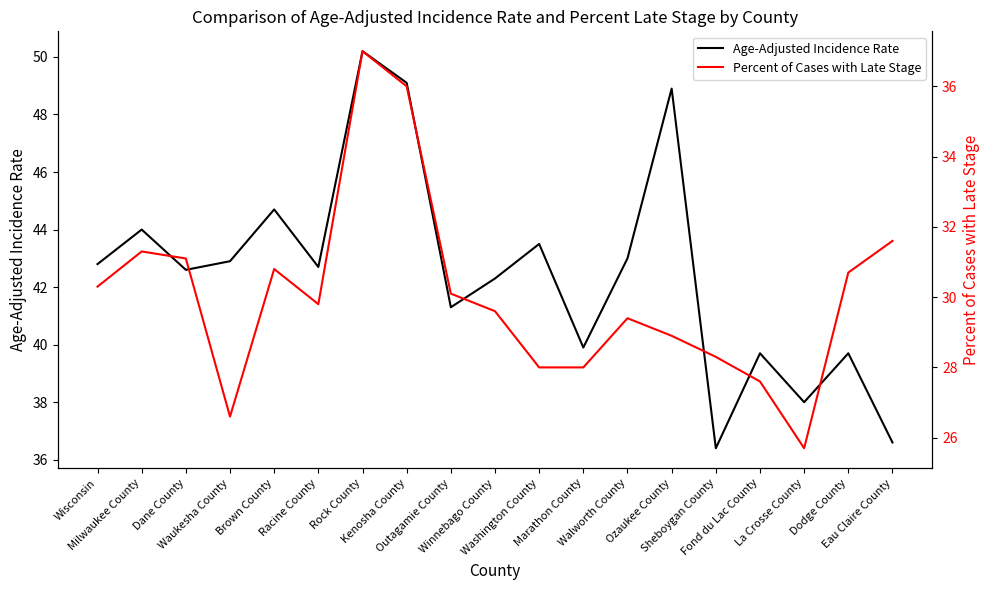

In Age-Adjusted Incidence Rate, how many points are lower than both neighbors (excluding endpoints)?

6